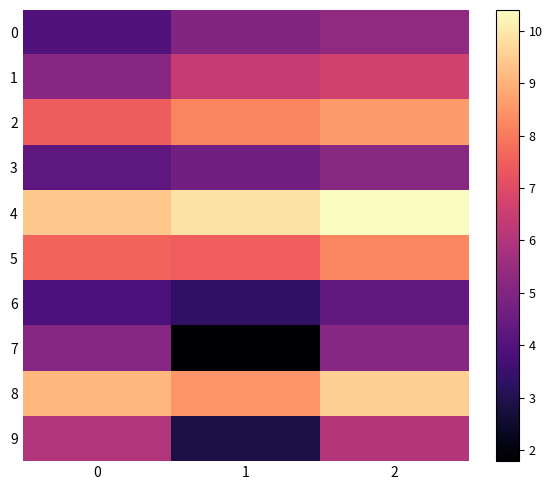

Rank the series by their maximum value, from highest to lowest.

4, 8, 2, 5, 1, 9, 0, 3, 7, 6